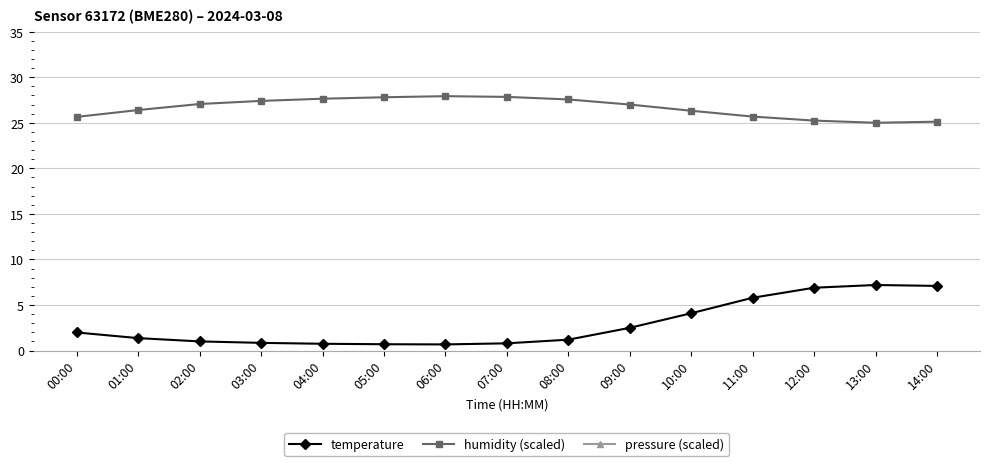

How many values in the temperature series are below 1?

5